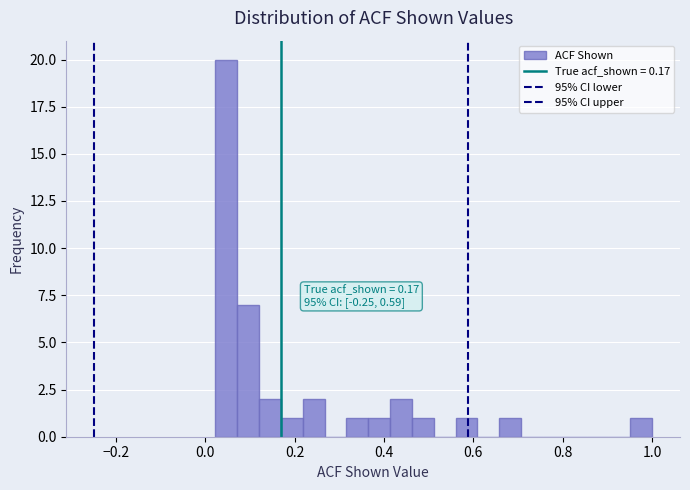

Around what value on the x-axis is the tallest bar? Give the approximate position of its centre, as read against the axis.

0.04